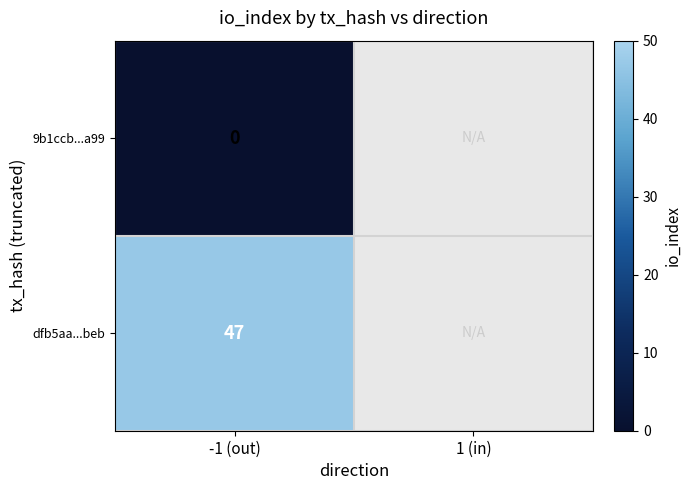

The dfb5aa...beb series shows 47 at -1 (out). True or false?

True